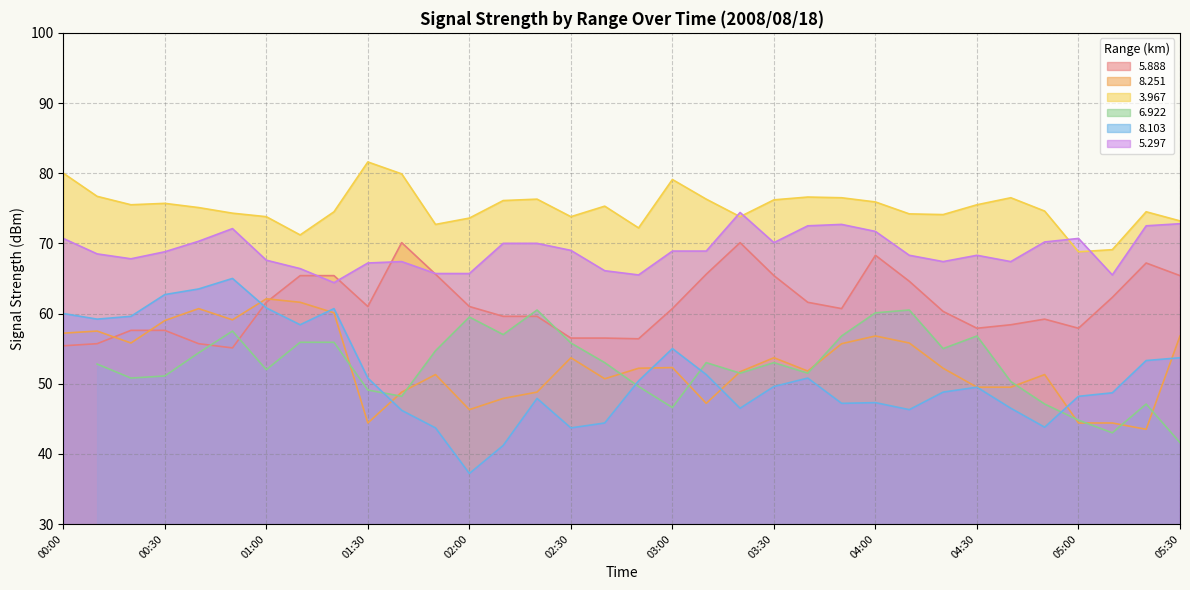

Between 01:10 and 00:20, which is larger?

01:10